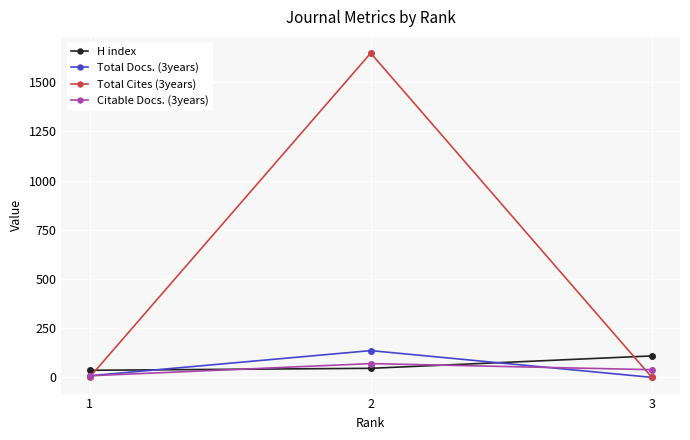

How many Citable Docs. (3years) values are between 8 and 70?

3